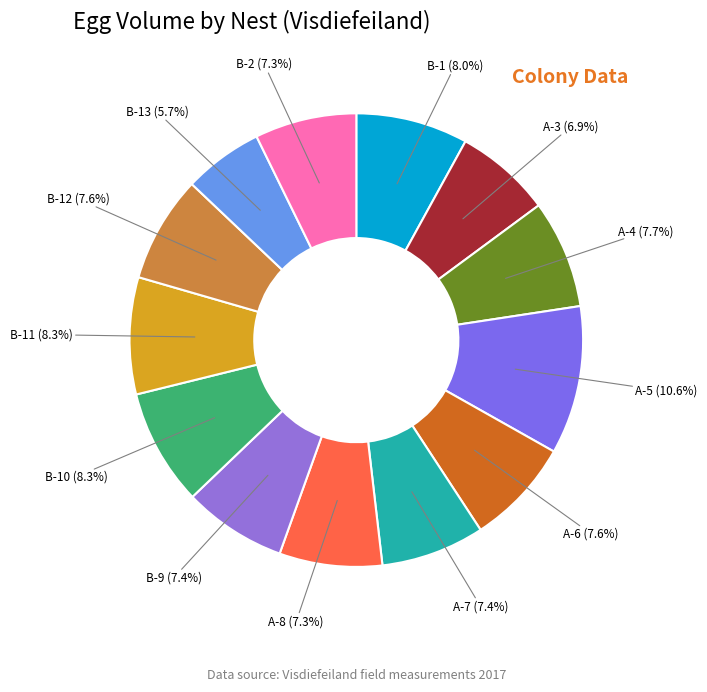

What is the largest slice in the pie chart?

A-5